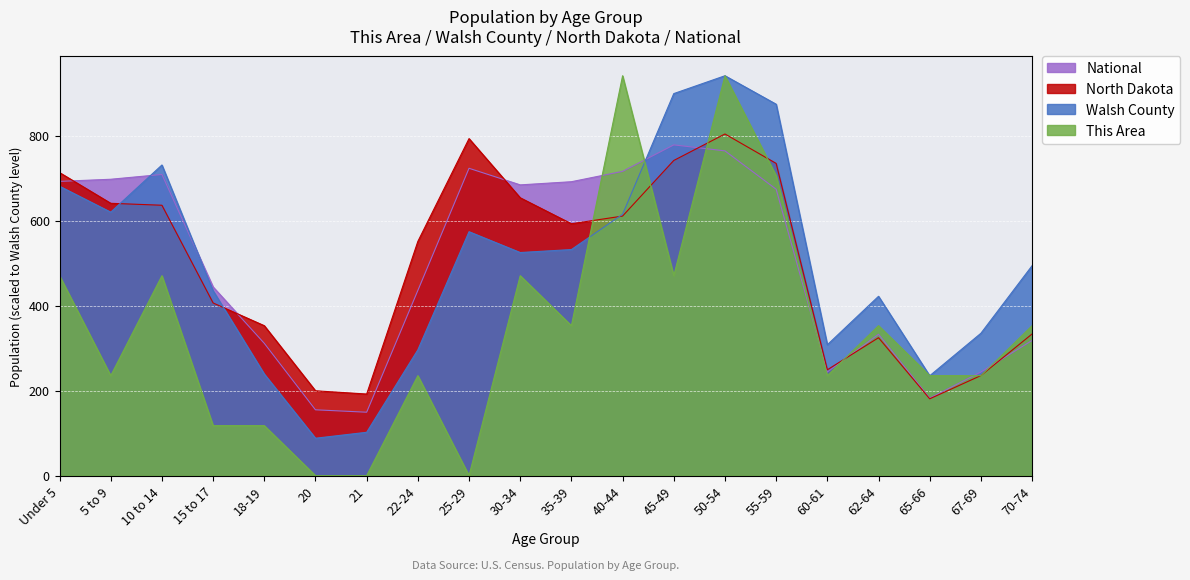

At how many categories does at least one series exceed 480?

12